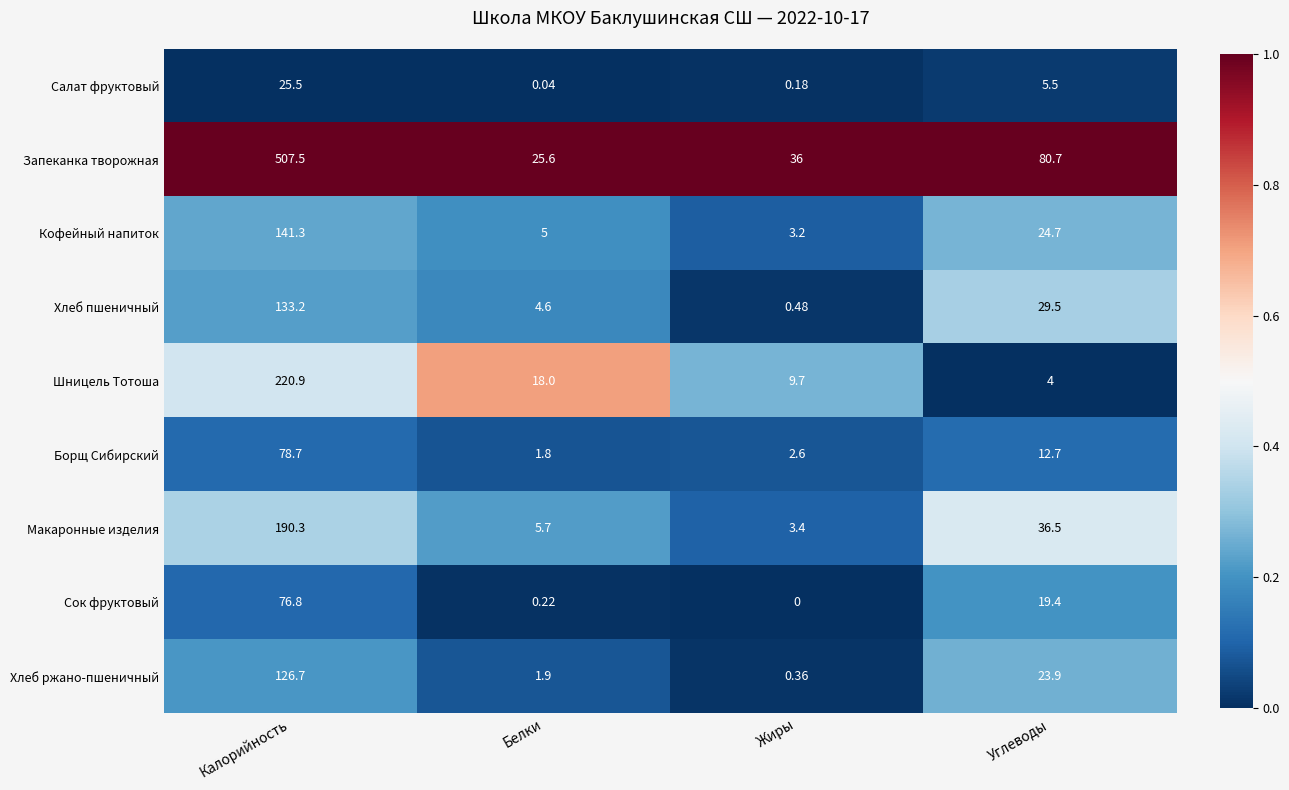

What is the total value across all series at Белки?

62.9